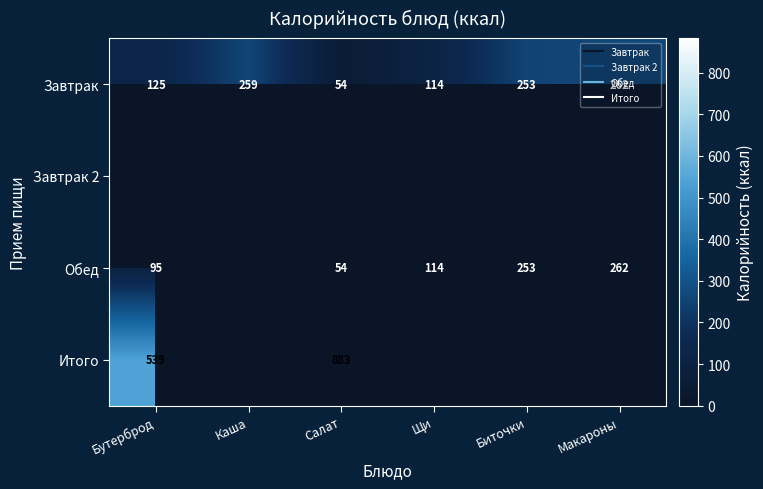

What is the difference between the highest and lowest values at Бутерброд?

538.6